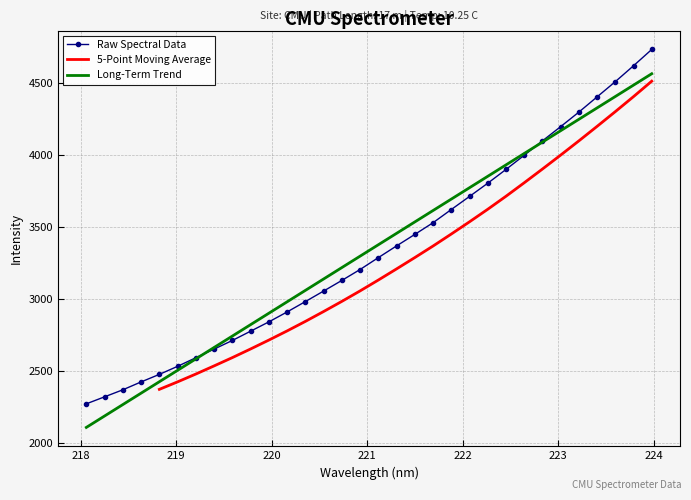

True or false: there are more than 0 points higher than both neighbors.

False